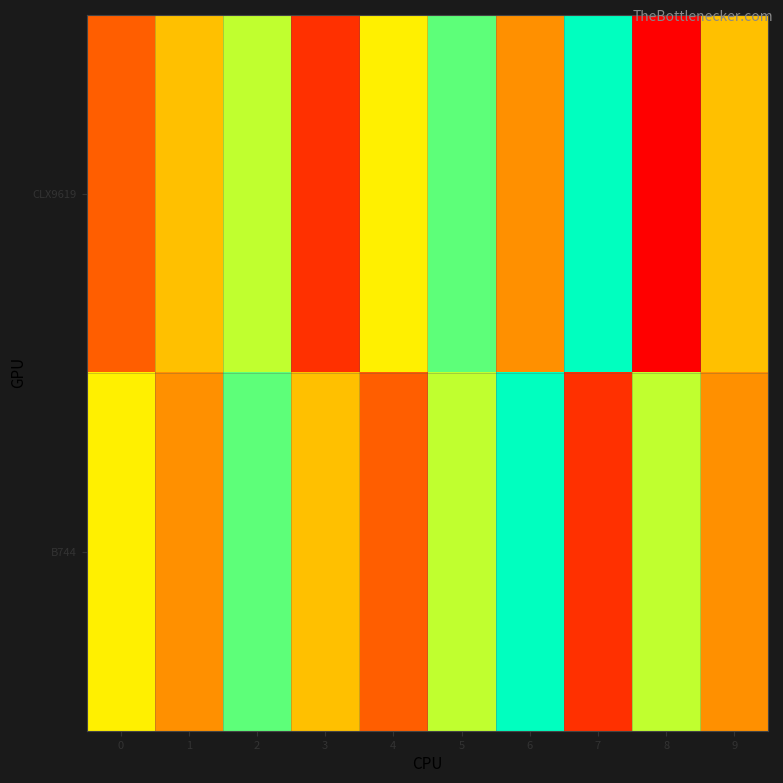

At which category does the chart reach its minimum across all series?

8